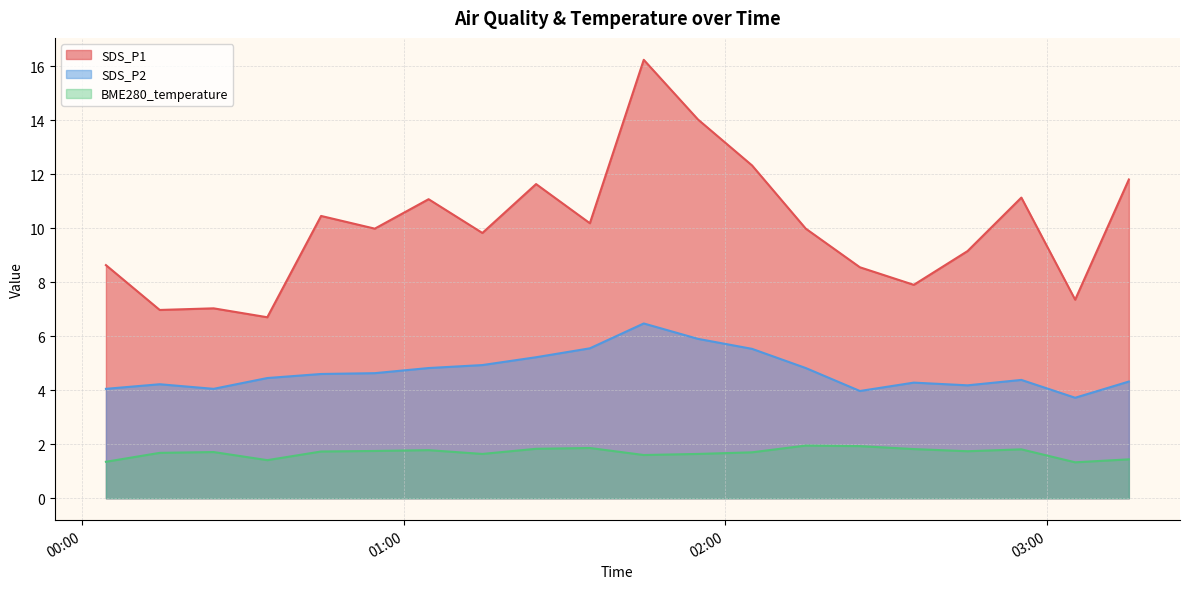

The SDS_P1 series shows 13.7 at 2023/12/08 01:14:41. True or false?

False